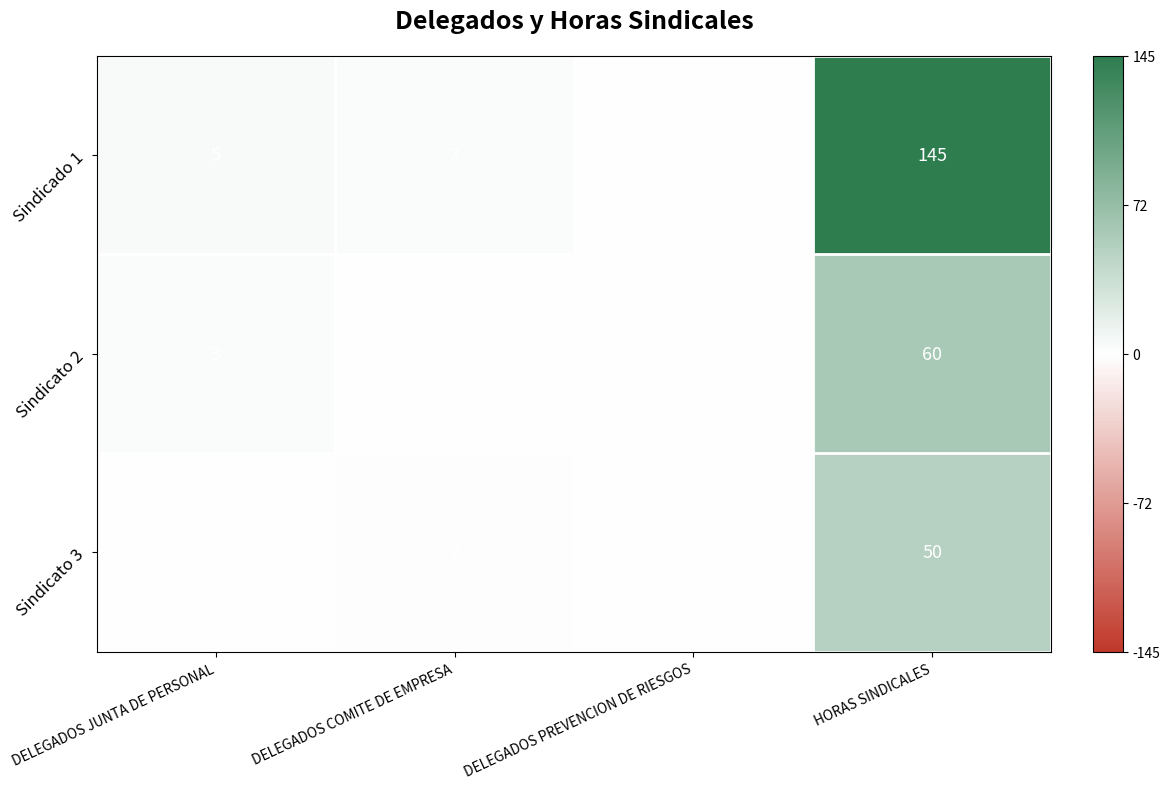

What is the spread (max minus min) of values at HORAS SINDICALES?

95